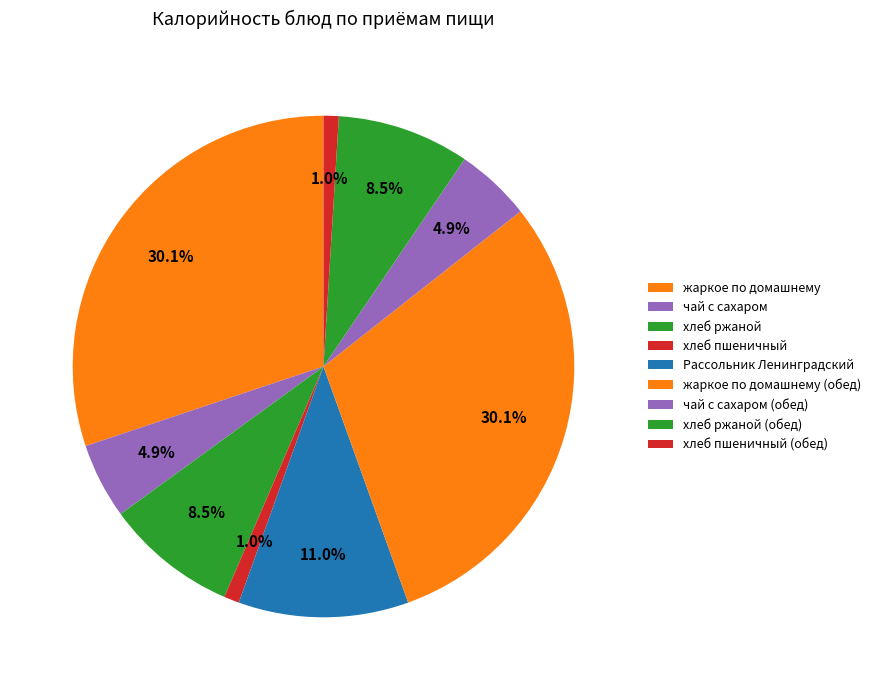

Do чай с сахаром and хлеб пшеничный together represent more than half of the pie?

No